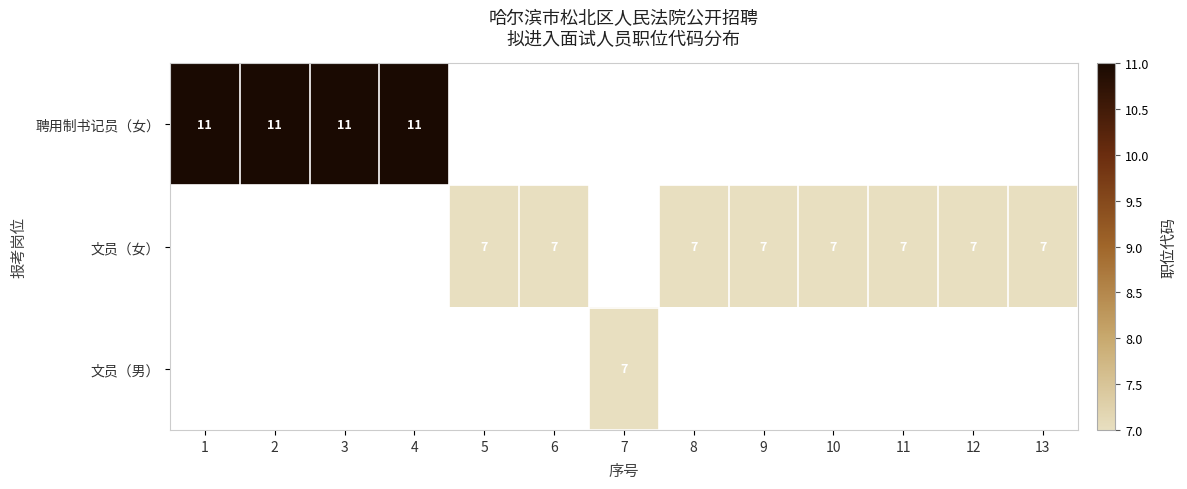

Is it true that 聘用制书记员（女） equals 11 at 4?

True